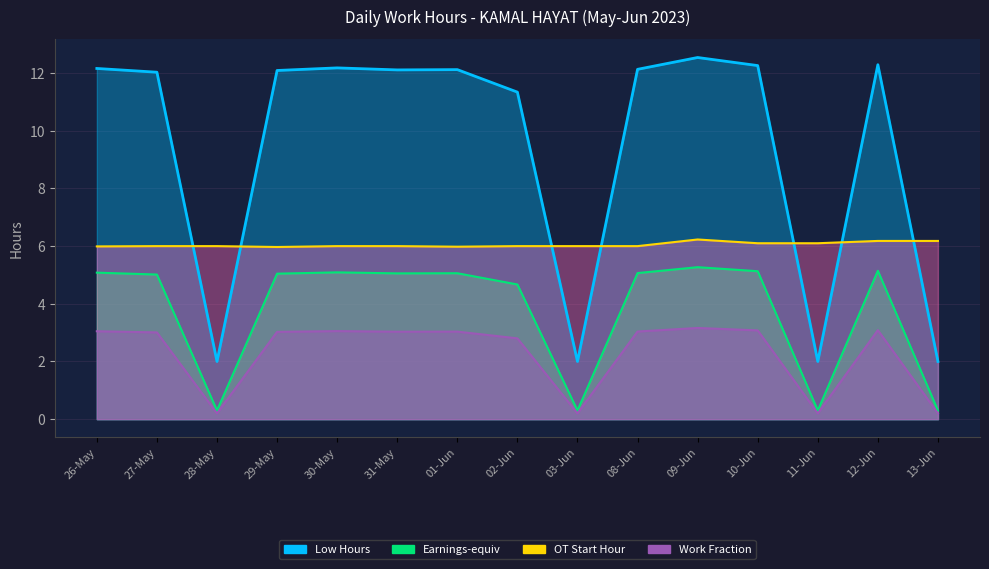

What is the label of the 7th point from the right?

03-Jun